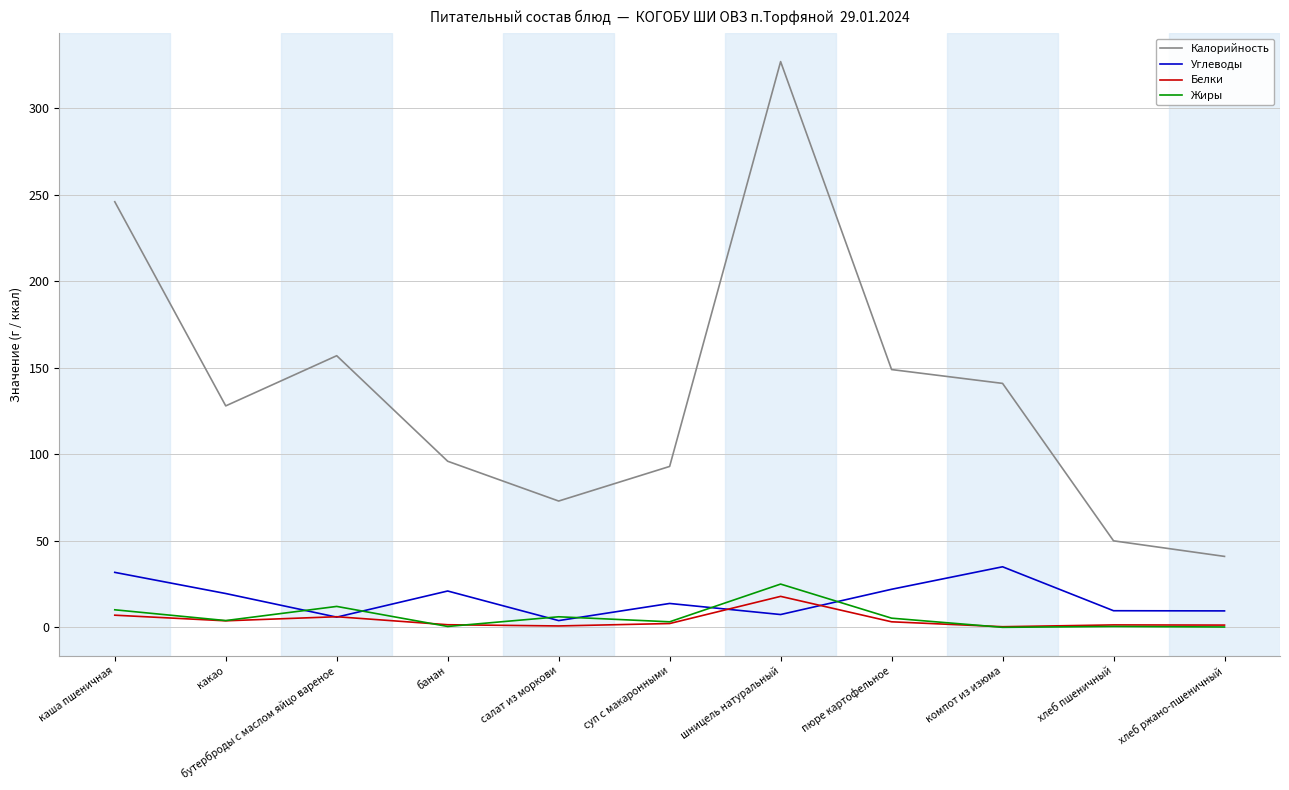

At how many categories does at least one series exceed 167?

2